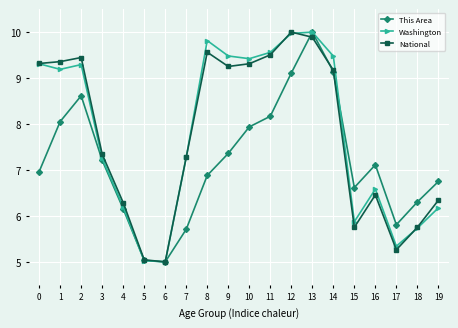

What is the minimum value for This Area?

5.0